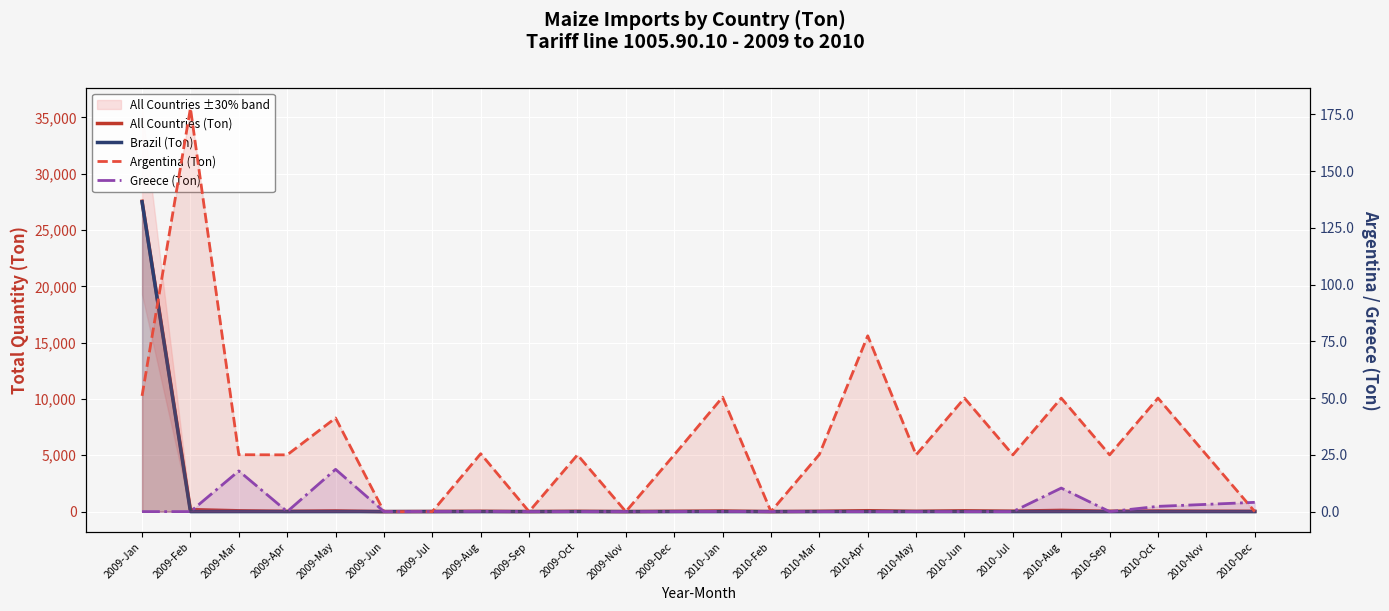

Where is Greece (Ton) nearest to the value 9?

2010-Aug